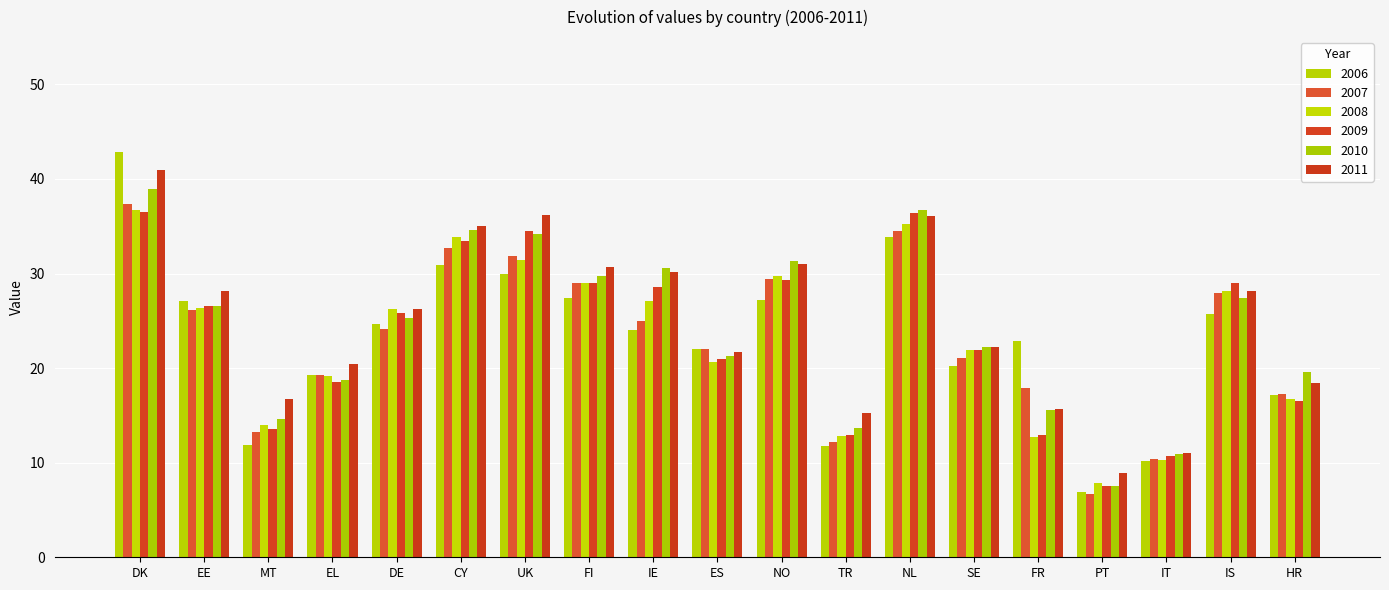

Which category has the highest value in the 2009 series?

DK